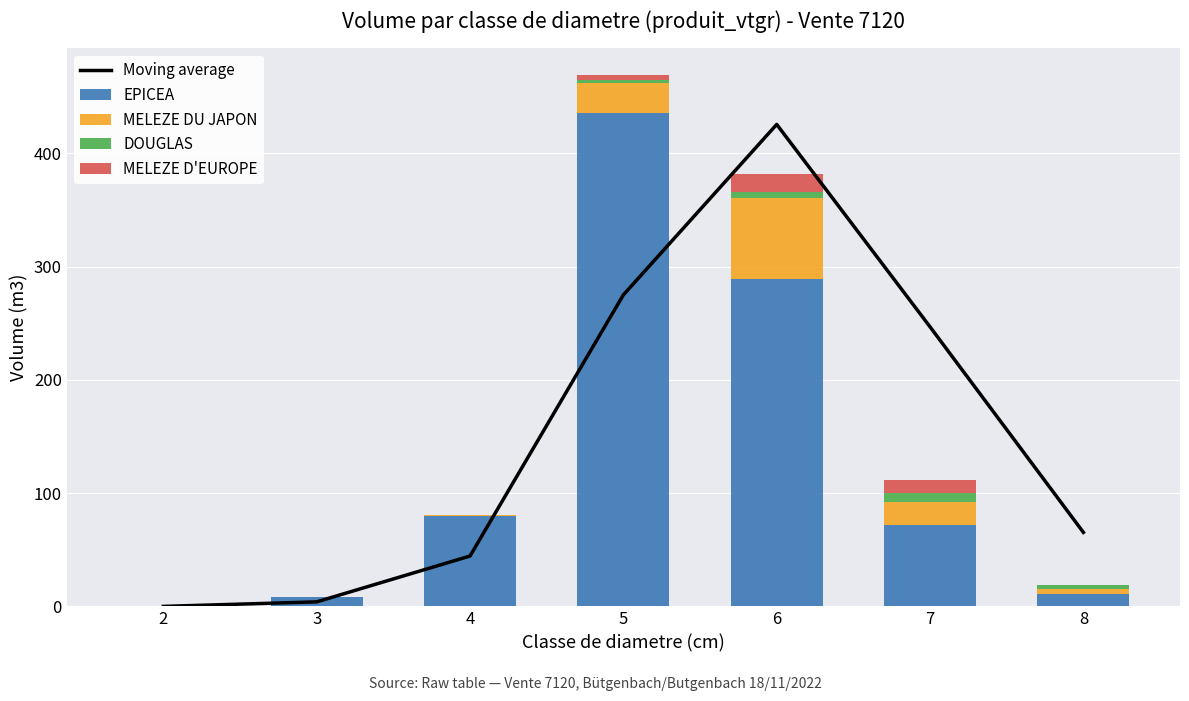

The DOUGLAS series shows 3.0 at 2. True or false?

False